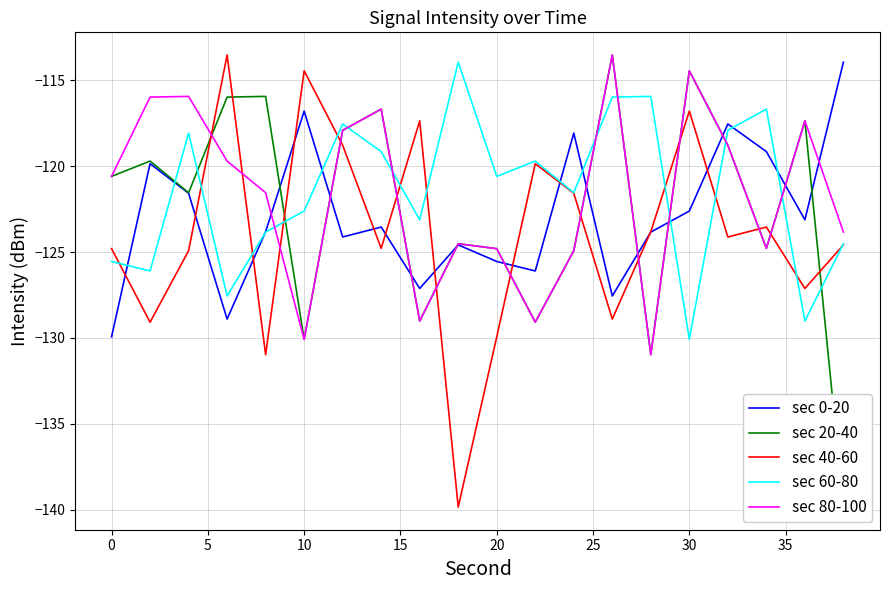

Reading left to right, what are all the values shown in this chart?

sec 0-20: -129.9	-119.9	-121.6	-128.9	-123.8	-116.8	-124.1	-123.5	-127.1	-124.6	-125.5	-126.1	-118.1	-127.6	-123.8	-122.6	-117.5	-119.1	-123.1	-113.9
sec 20-40: -120.6	-119.7	-121.5	-116.0	-115.9	-130.1	-117.9	-116.7	-129.0	-124.5	-124.8	-129.1	-124.9	-113.5	-131.0	-114.4	-118.8	-124.8	-117.4	-139.9
sec 40-60: -124.8	-129.1	-124.9	-113.5	-131.0	-114.4	-118.8	-124.8	-117.4	-139.9	-129.9	-119.9	-121.6	-128.9	-123.8	-116.8	-124.1	-123.5	-127.1	-124.6
sec 60-80: -125.5	-126.1	-118.1	-127.6	-123.8	-122.6	-117.5	-119.1	-123.1	-113.9	-120.6	-119.7	-121.5	-116.0	-115.9	-130.1	-117.9	-116.7	-129.0	-124.5
sec 80-100: -120.6	-116.0	-115.9	-119.7	-121.5	-130.1	-117.9	-116.7	-129.0	-124.5	-124.8	-129.1	-124.9	-113.5	-131.0	-114.4	-118.8	-124.8	-117.4	-123.8